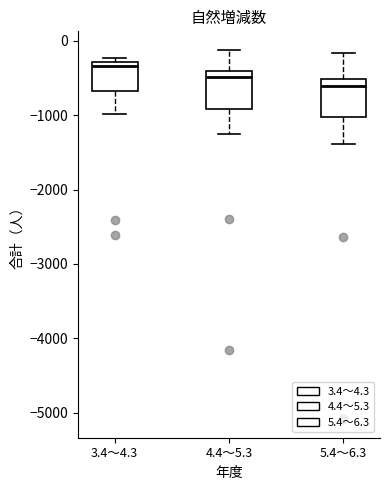

Which box has the highest median line?

3.4～4.3